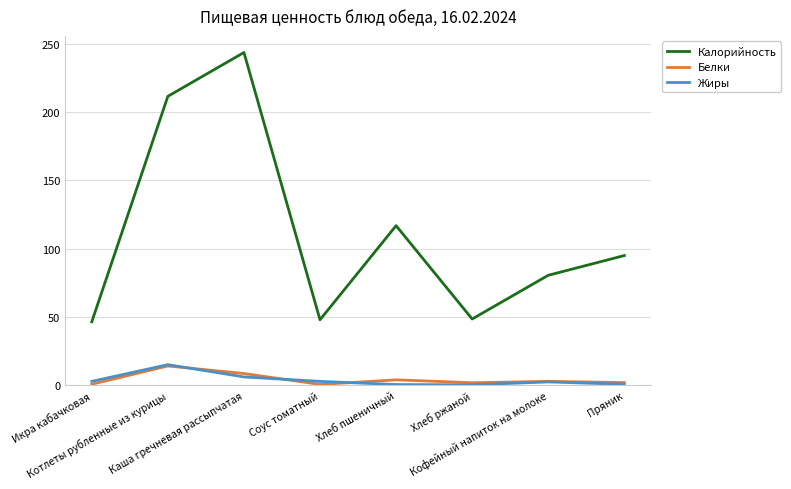

Which series has the widest spread of values?

Калорийность